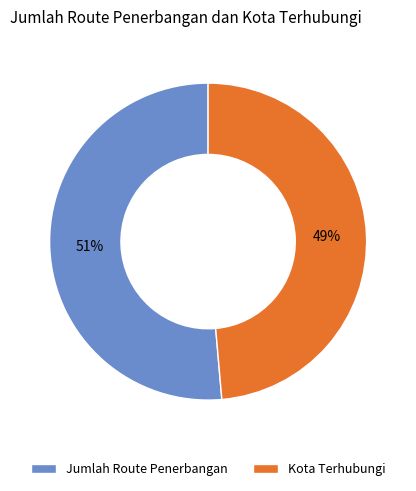

Does Jumlah Route Penerbangan represent more than half of the total?

Yes